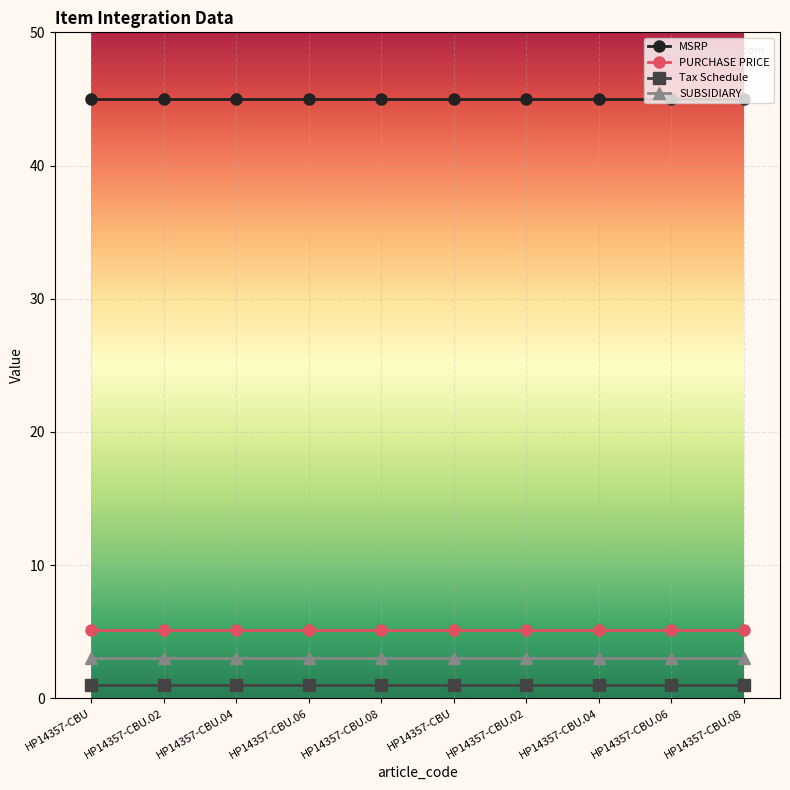

What is the label of the 9th point from the right?

HP14357-CBU.02